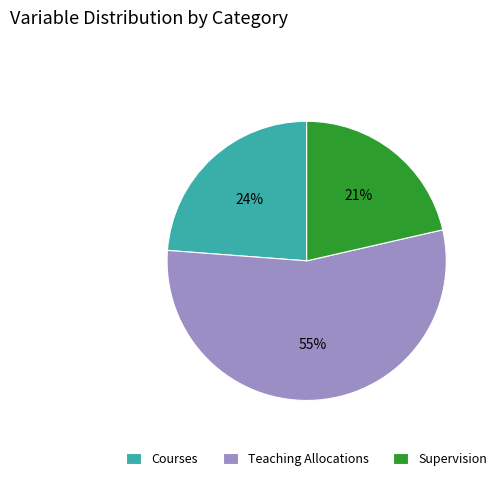

Which has a higher value, Supervision or Teaching Allocations?

Teaching Allocations